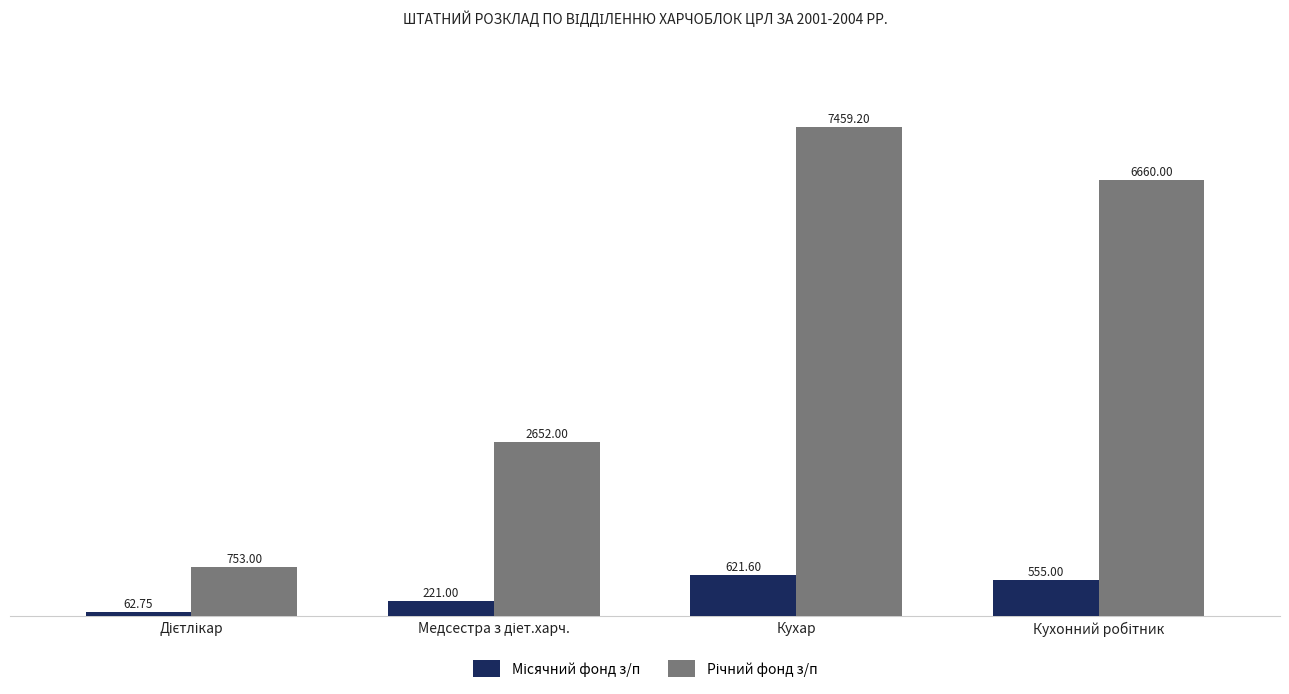

What is the total value across all series at Кухар?

8080.8